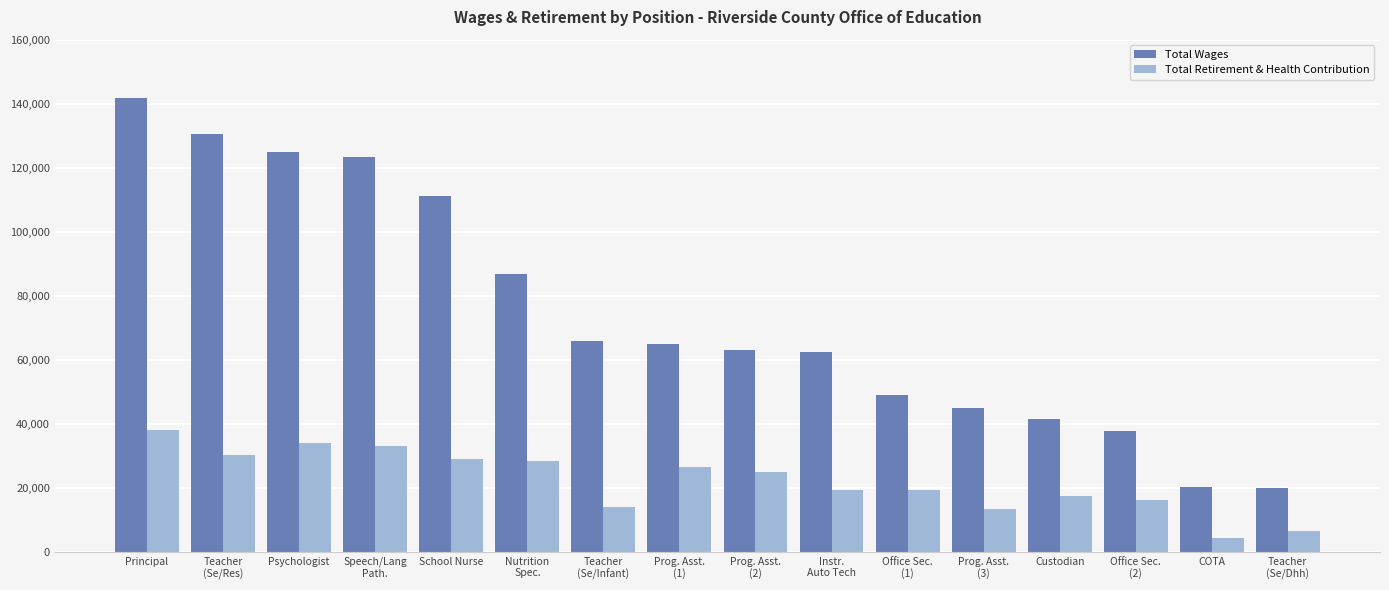

Which series changed the most between Teacher
(Se/Res) and Nutrition
Spec.?

Total Wages